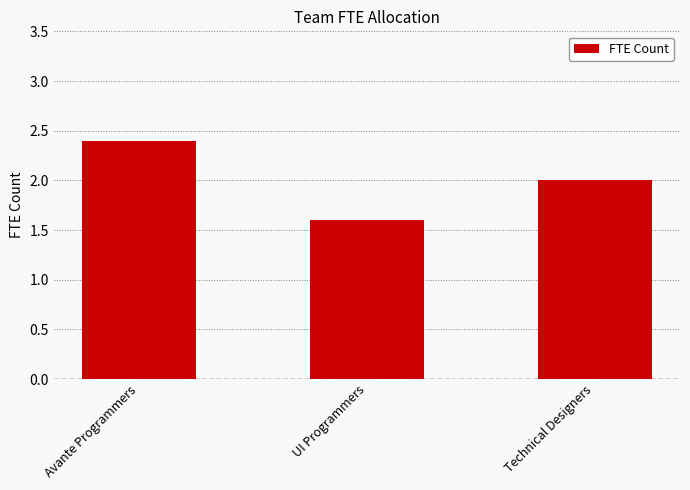

What is the sum of all values?

6.0